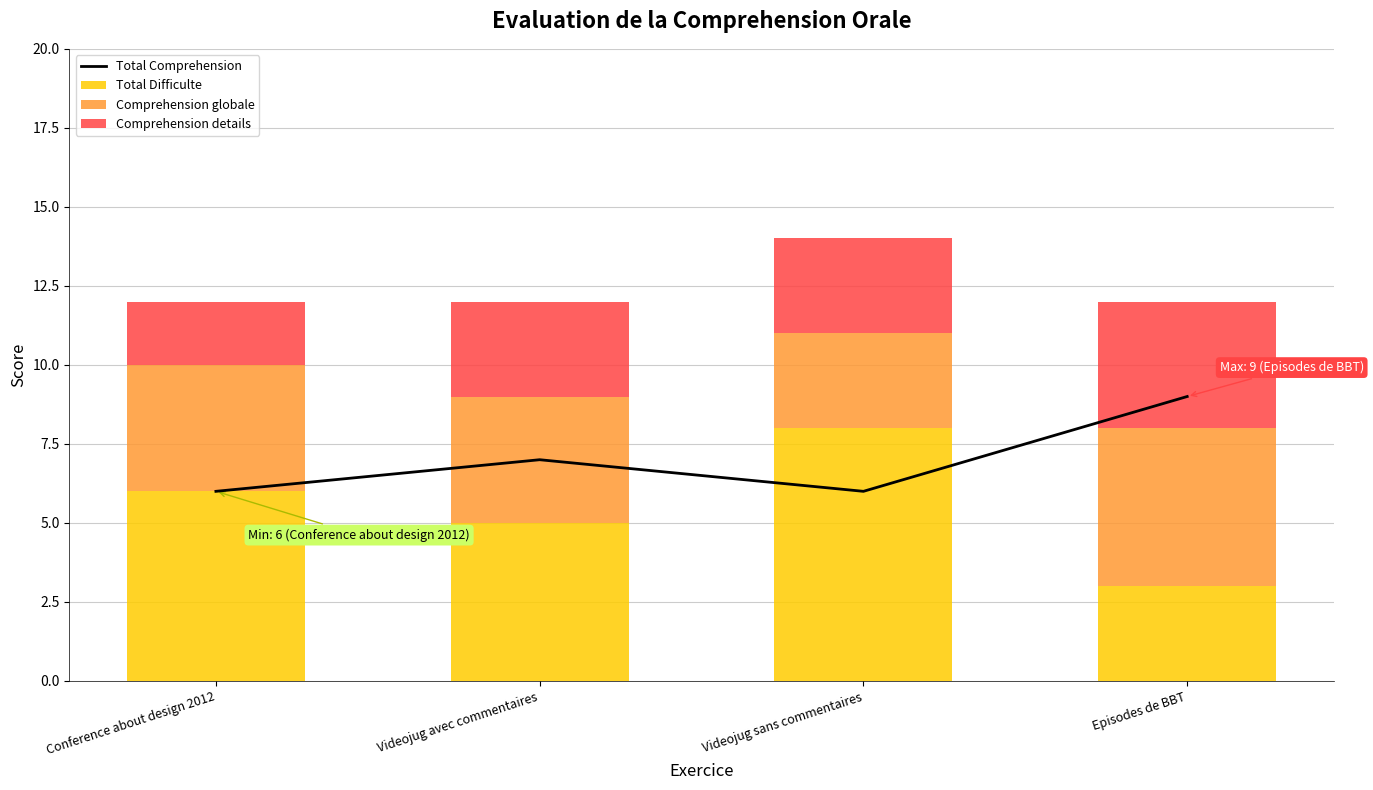

Is it true that Total Difficulte equals 8 at Videojug avec commentaires?

False